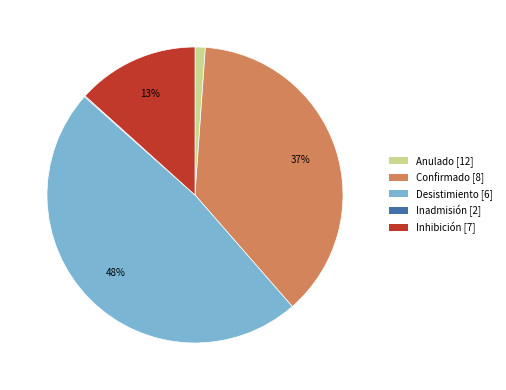

Is it true that Anulado is 11% of the pie?

False